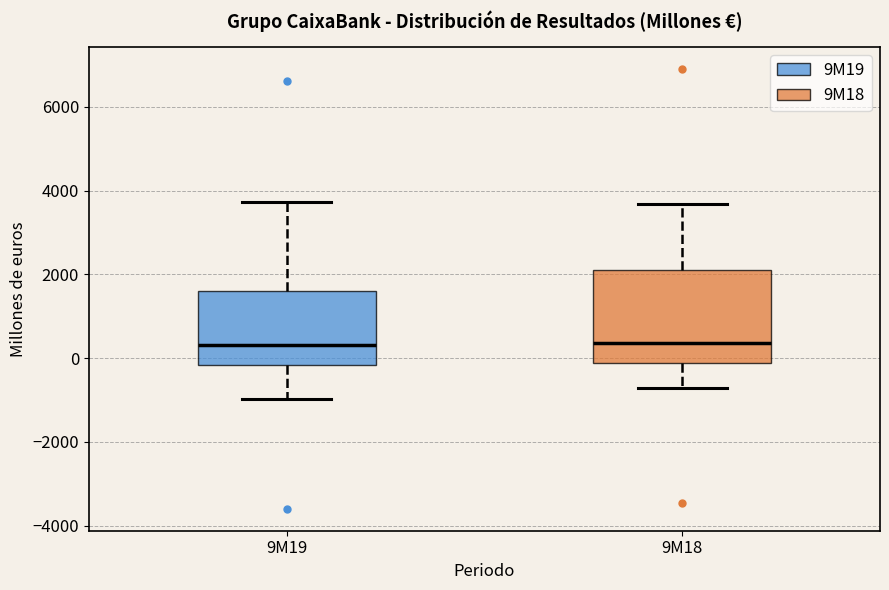

Reading left to right, transcribe this box plot: for each box, give where its median line is, the range the box spans, and where its two whiskers end, as read against the y-axis. The values are not printed on the chart, so give them approximately, as read against the axis.

9M19: median 400, box -200 to 1600, whiskers -1000 to 3800
9M18: median 400, box -200 to 2000, whiskers -800 to 3600